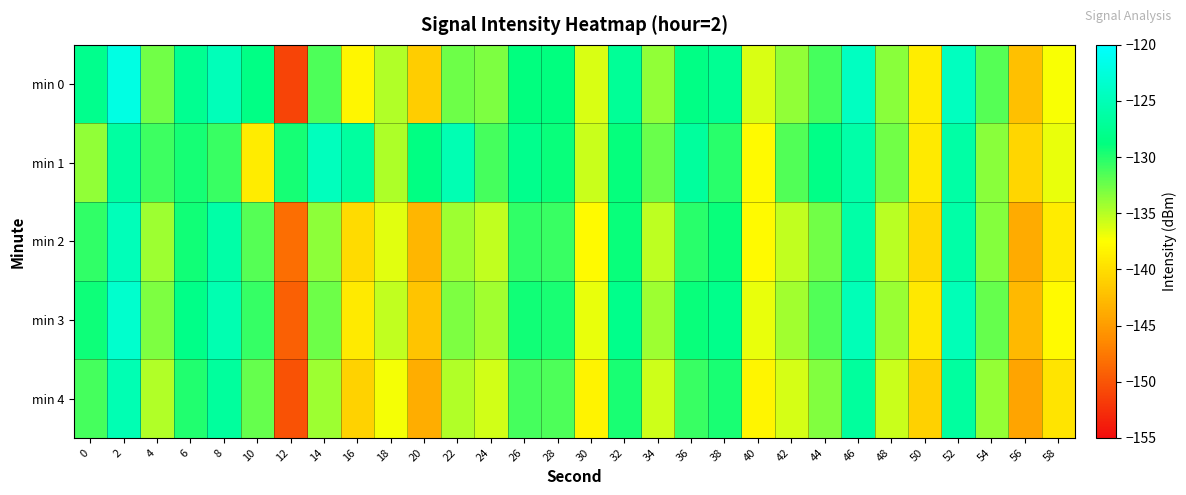

How many categories are shown in the chart?

30